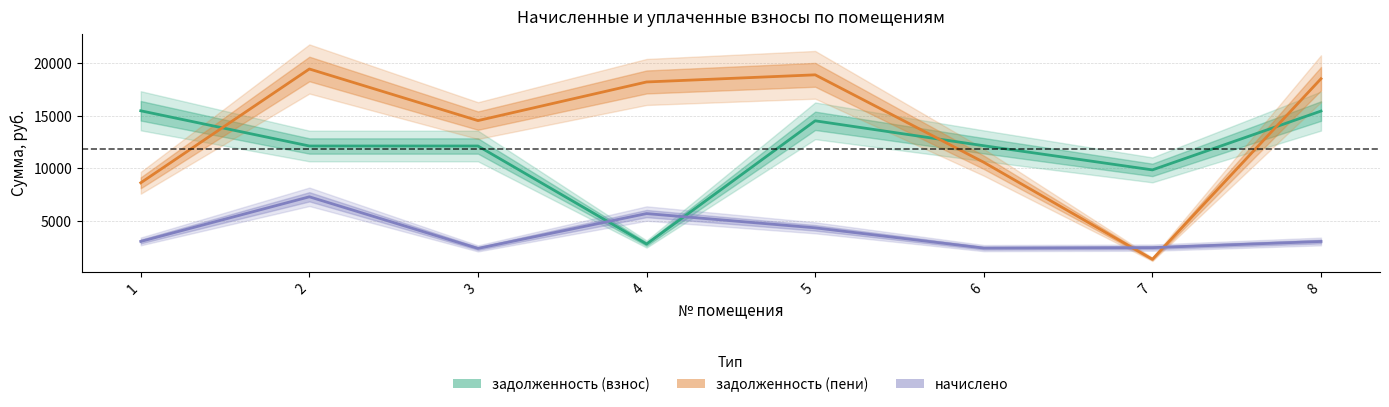

Which series has the largest total across all categories?

задолженность (пени)